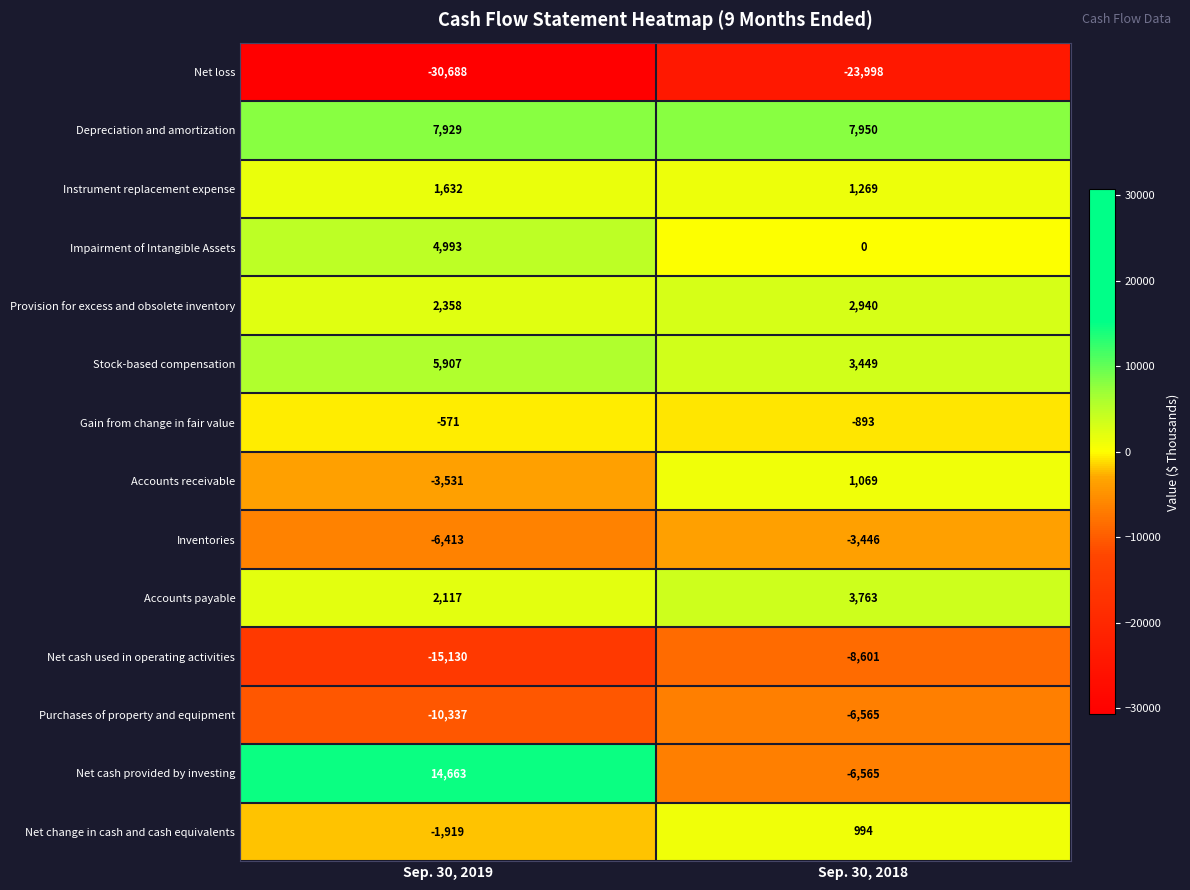

Reading left to right, what are all the values shown in this chart?

Net loss: -30688	-23998
Depreciation and amortization: 7929	7950
Instrument replacement expense: 1632	1269
Impairment of Intangible Assets: 4993	0
Provision for excess and obsolete inventory: 2358	2940
Stock-based compensation: 5907	3449
Gain from change in fair value: -571	-893
Accounts receivable: -3531	1069
Inventories: -6413	-3446
Accounts payable: 2117	3763
Net cash used in operating activities: -15130	-8601
Purchases of property and equipment: -10337	-6565
Net cash provided by investing: 14663	-6565
Net change in cash and cash equivalents: -1919	994